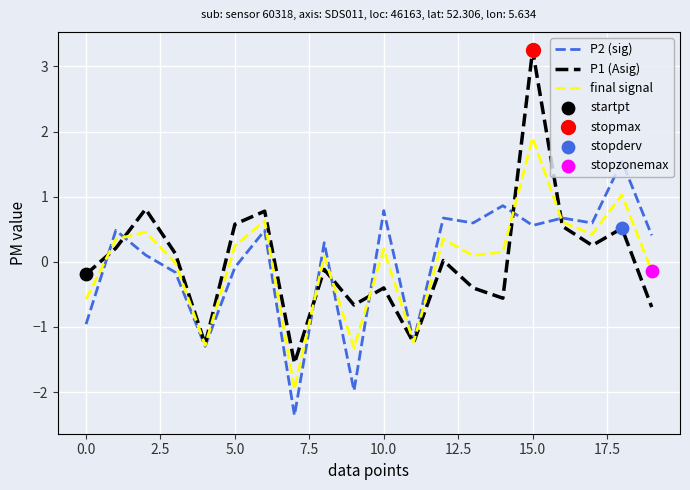

Which series has the largest range (max minus min)?

P1 (Asig)